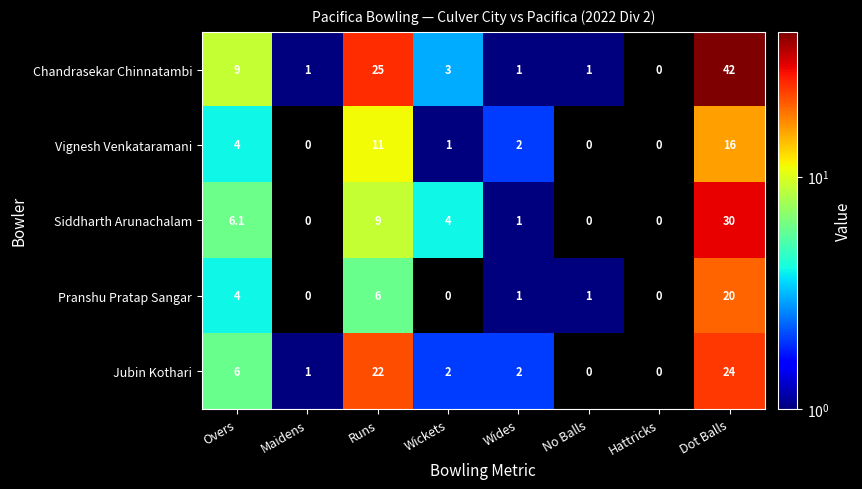

At which category is the sum across all series the highest?

Dot Balls